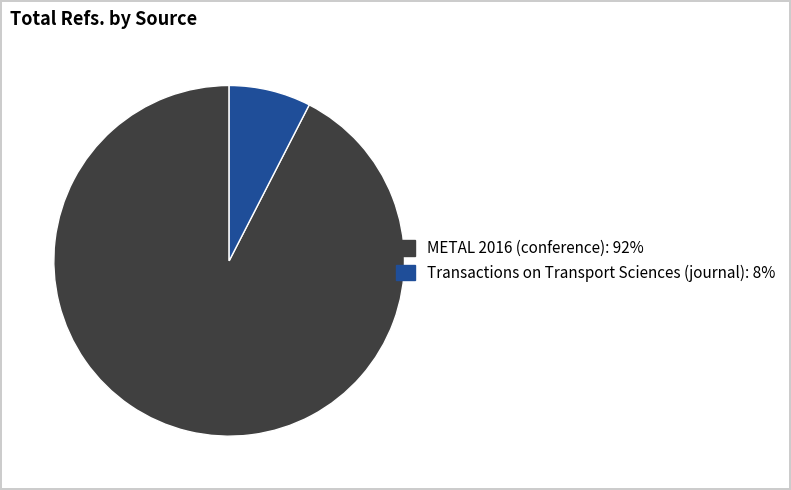

How many segments does this pie chart have?

2